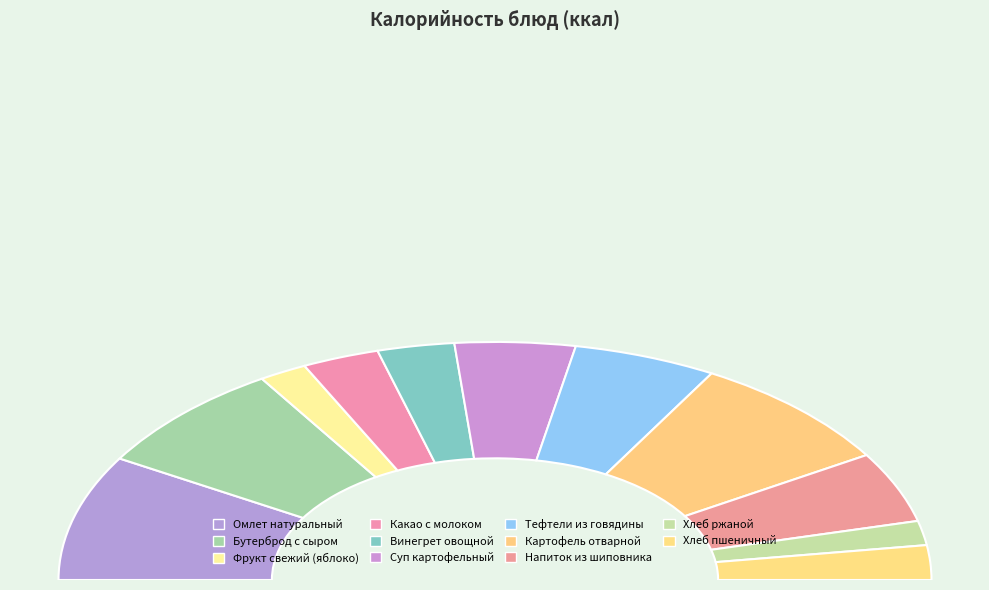

What is the smallest slice in the pie chart?

Хлеб ржаной